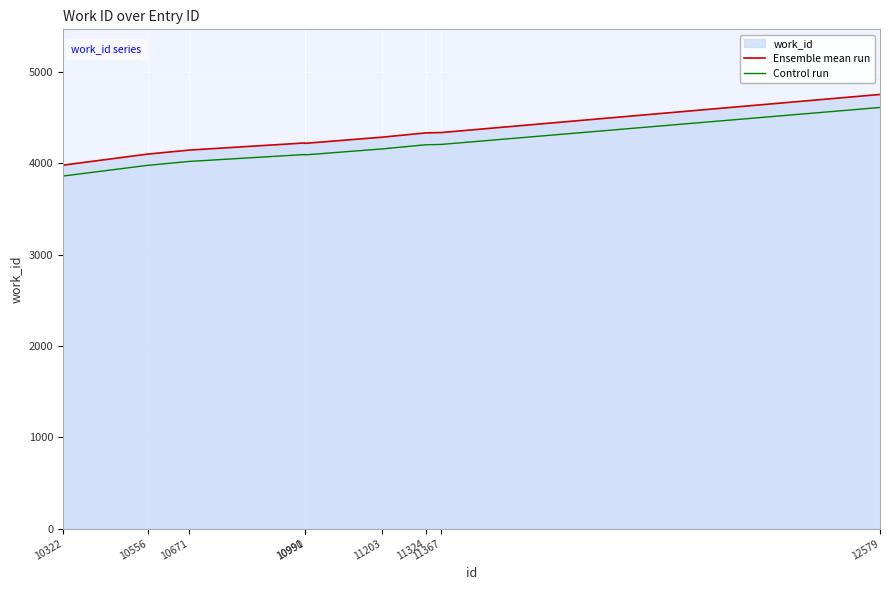

What is the difference between the highest and lowest values at 10991?

126.5